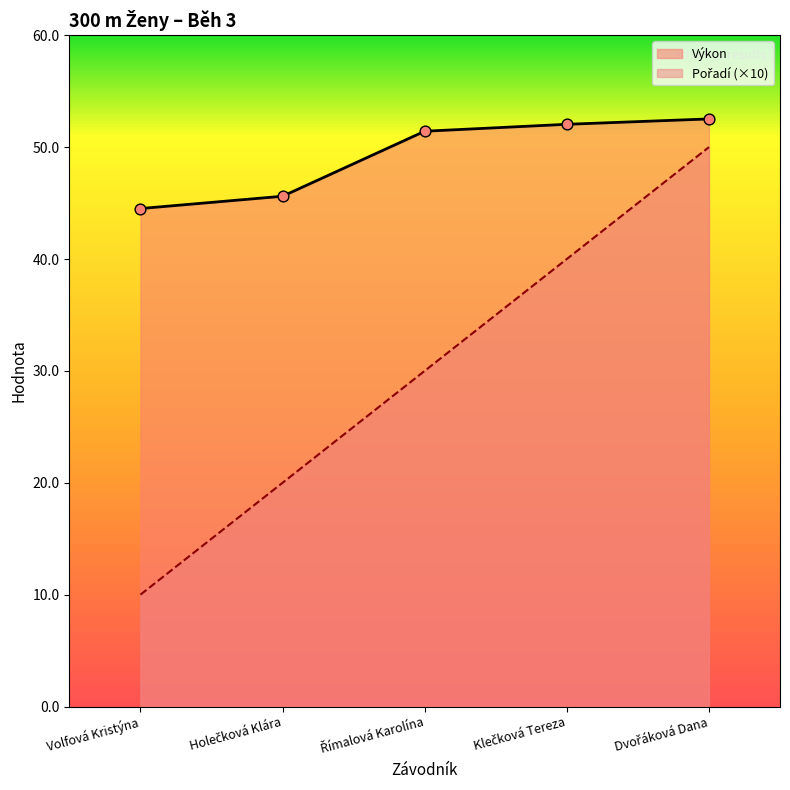

Which series contains the lowest Y value?

Pořadí